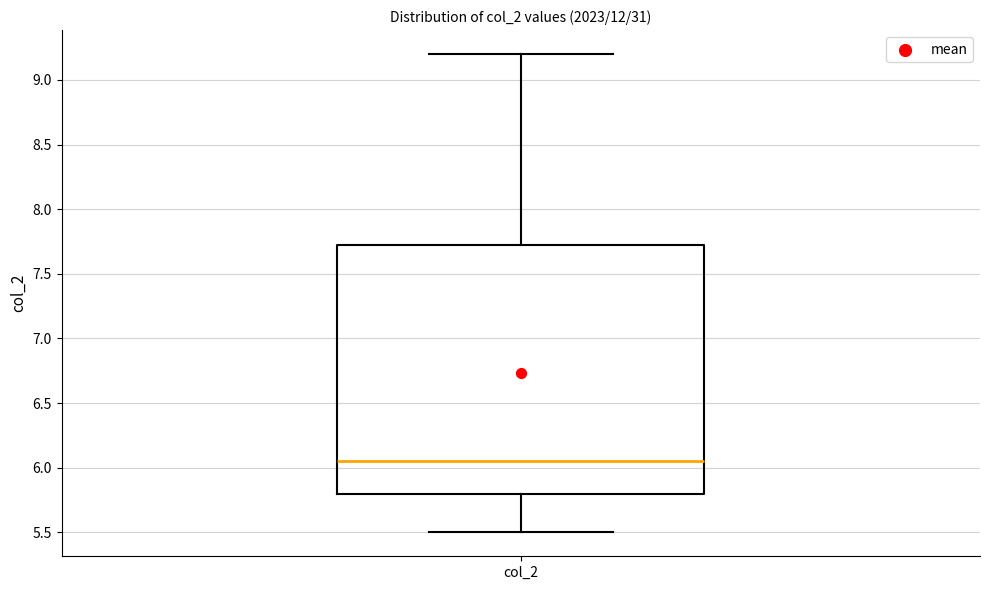

Transcribe this box plot: give where the median line is, the range the box spans, and where the two whiskers end, as read against the y-axis. The values are not printed on the chart, so give them approximately, as read against the axis.

median 6.05, box 5.80 to 7.75, whiskers 5.50 to 9.20